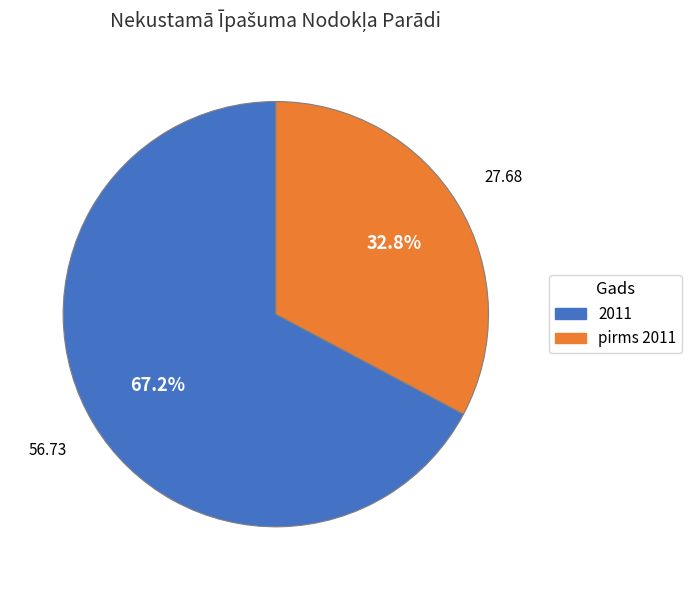

Count the number of slices in the pie.

2